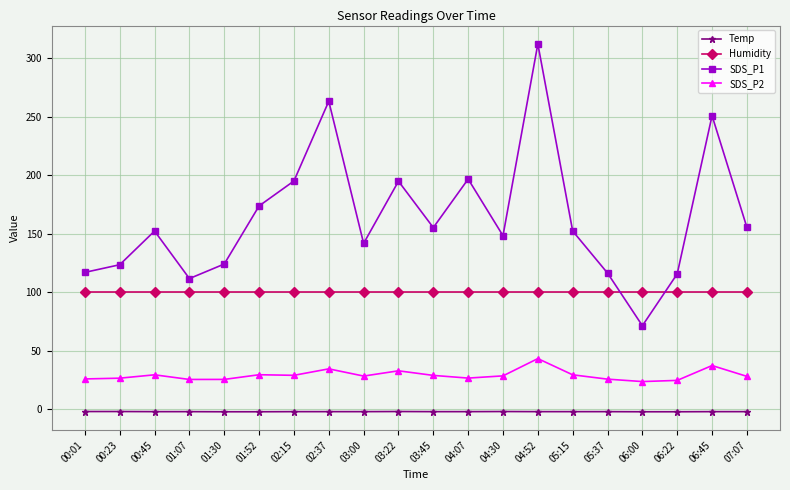

Which series has the largest total across all categories?

SDS_P1